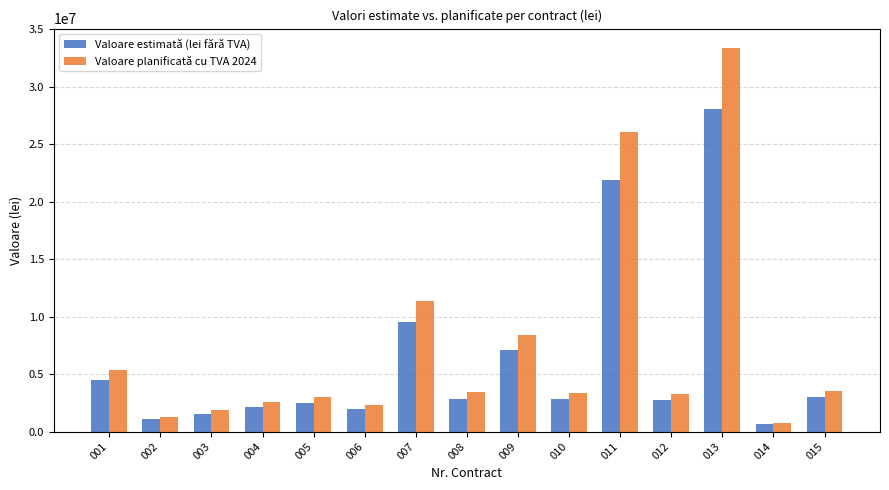

Does the chart contain stacked bars?

No